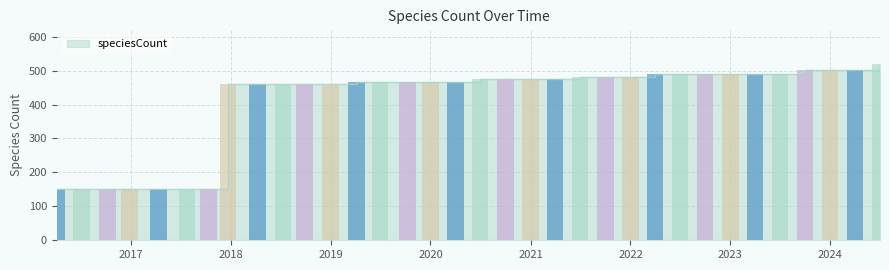

What is the difference between the second highest and minimum values?

351